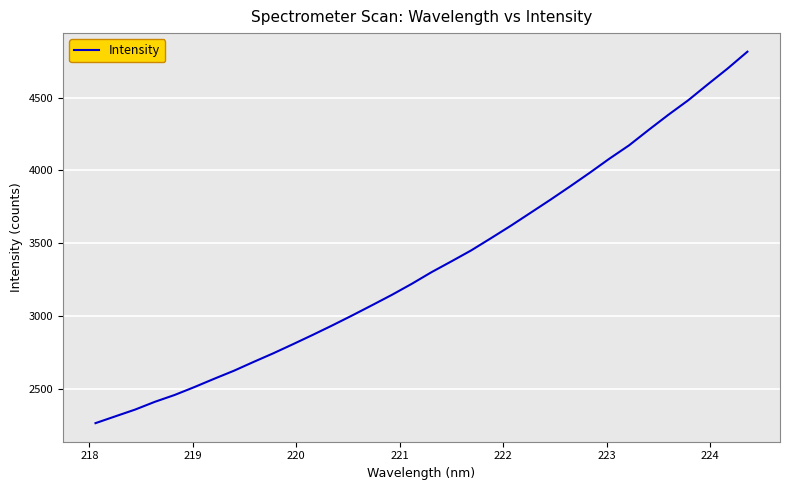

What is the smallest value displayed?

2264.1